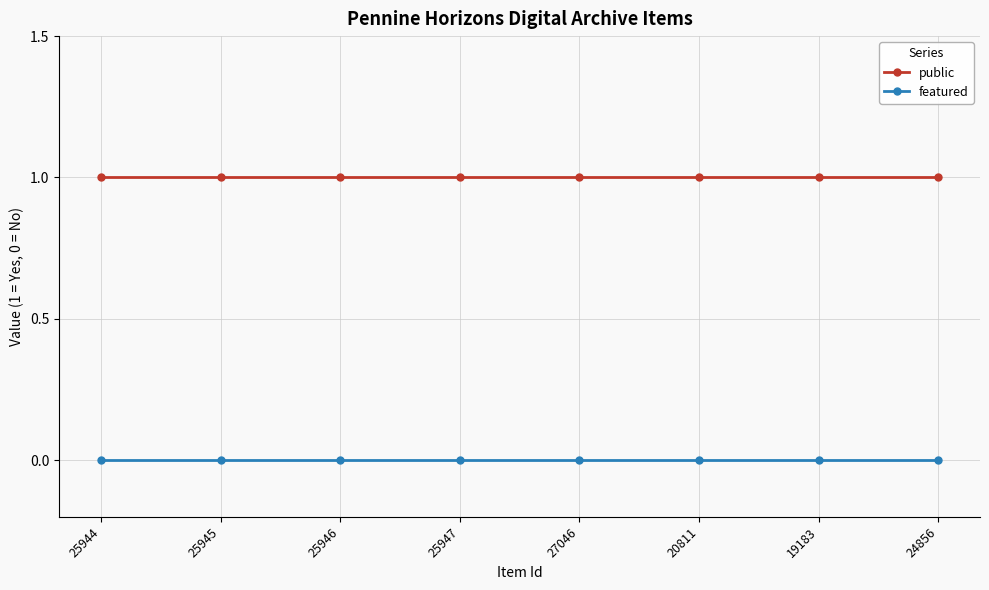

What value does the public series have at 25945?

1